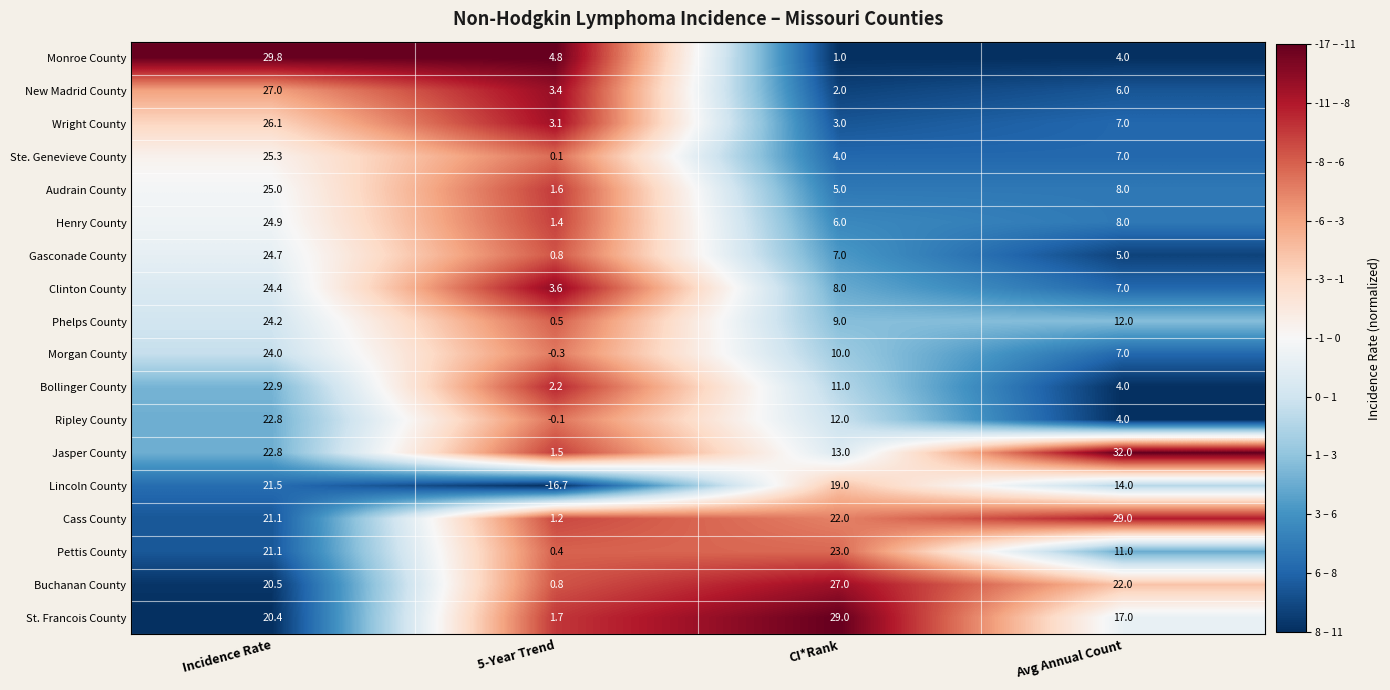

Is the value of Buchanan County at 5-Year Trend greater than the value of Ste. Genevieve County at CI*Rank?

No